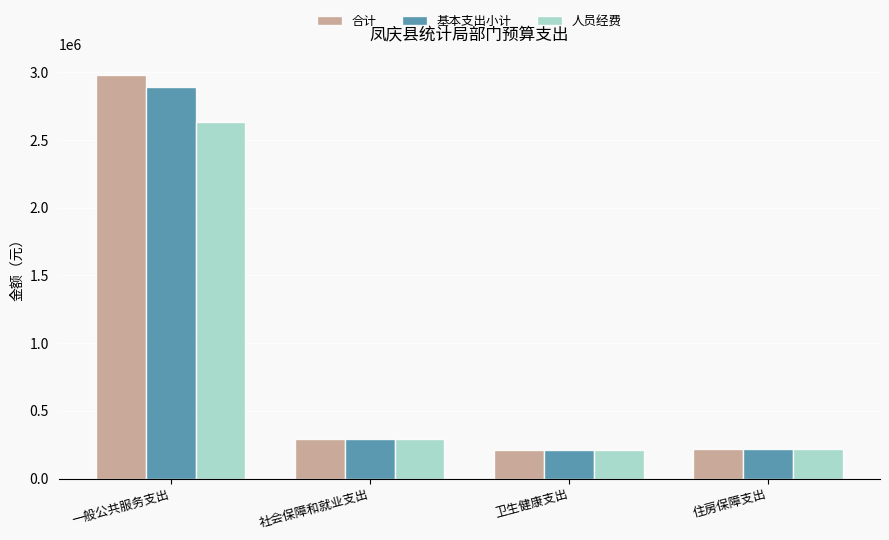

What are all the series names shown in the legend?

合计, 基本支出小计, 人员经费